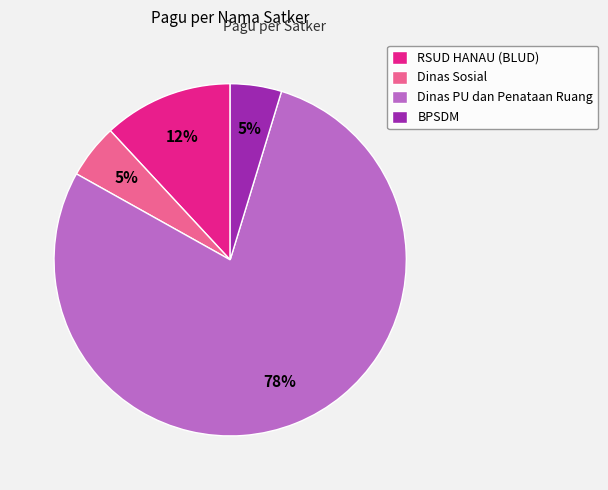

Is Dinas Sosial the majority of the pie?

No